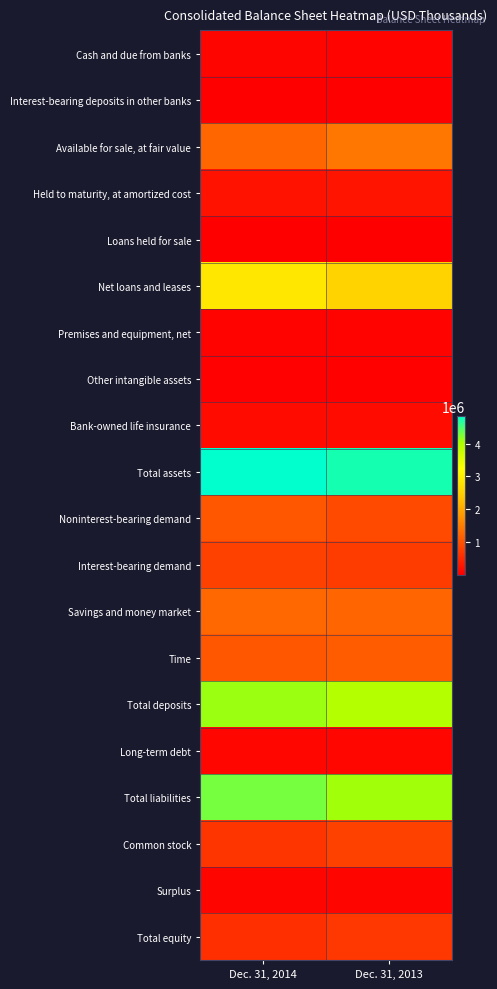

Reading right to left, transcribe all the data shown in this chart.

Cash and due from banks: Dec. 31, 2013=45092	Dec. 31, 2014=72316
Interest-bearing deposits in other banks: Dec. 31, 2013=4256	Dec. 31, 2014=13691
Available for sale, at fair value: Dec. 31, 2013=1407999	Dec. 31, 2014=1229018
Held to maturity, at amortized cost: Dec. 31, 2013=252047	Dec. 31, 2014=238287
Loans held for sale: Dec. 31, 2013=12370	Dec. 31, 2014=9683
Net loans and leases: Dec. 31, 2013=2546781	Dec. 31, 2014=2858158
Premises and equipment, net: Dec. 31, 2013=49039	Dec. 31, 2014=49214
Other intangible assets: Dec. 31, 2013=32783	Dec. 31, 2014=29697
Bank-owned life insurance: Dec. 31, 2013=149604	Dec. 31, 2014=152283
Total assets: Dec. 31, 2013=4741198	Dec. 31, 2014=4852987
Noninterest-bearing demand: Dec. 31, 2013=891017	Dec. 31, 2014=1034146
Interest-bearing demand: Dec. 31, 2013=728619	Dec. 31, 2014=788272
Savings and money market: Dec. 31, 2013=1207016	Dec. 31, 2014=1242598
Time: Dec. 31, 2013=1109521	Dec. 31, 2014=1045284
Total deposits: Dec. 31, 2013=3936173	Dec. 31, 2014=4110300
Long-term debt: Dec. 31, 2013=92799	Dec. 31, 2014=92785
Total liabilities: Dec. 31, 2013=4081024	Dec. 31, 2014=4284946
Common stock: Dec. 31, 2013=784547	Dec. 31, 2014=642205
Surplus: Dec. 31, 2013=75498	Dec. 31, 2014=79716
Total equity: Dec. 31, 2013=660174	Dec. 31, 2014=568041